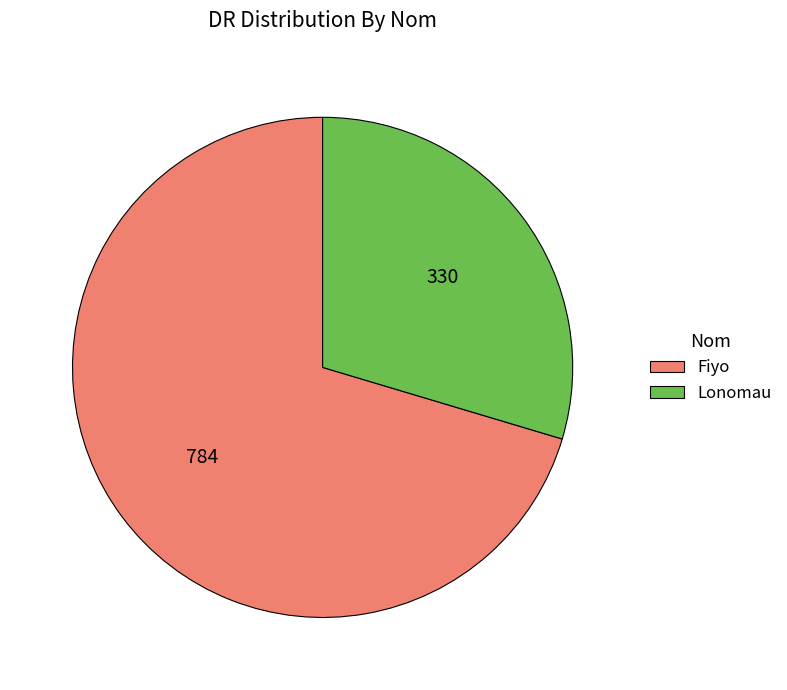

Count the number of slices in the pie.

2